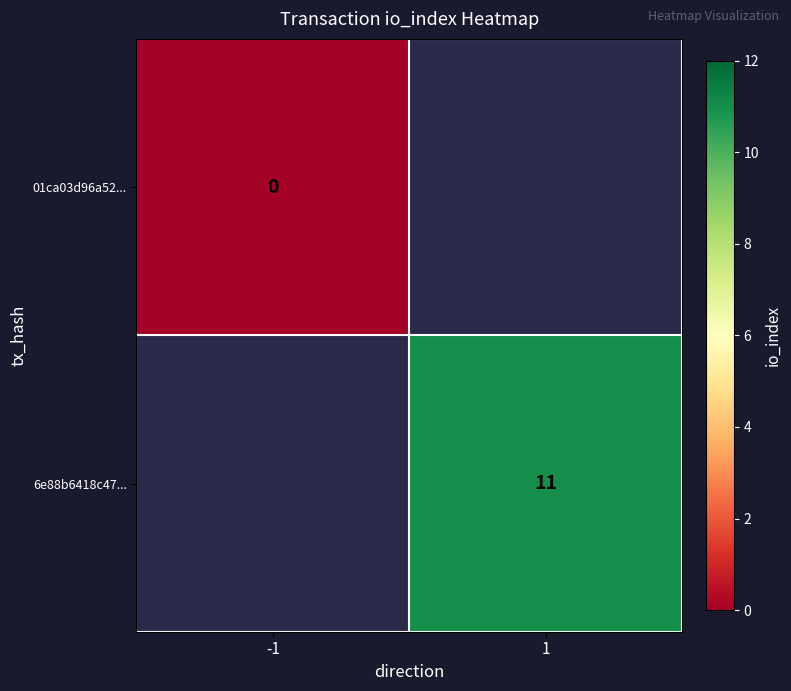

Count the number of data series in this chart.

2